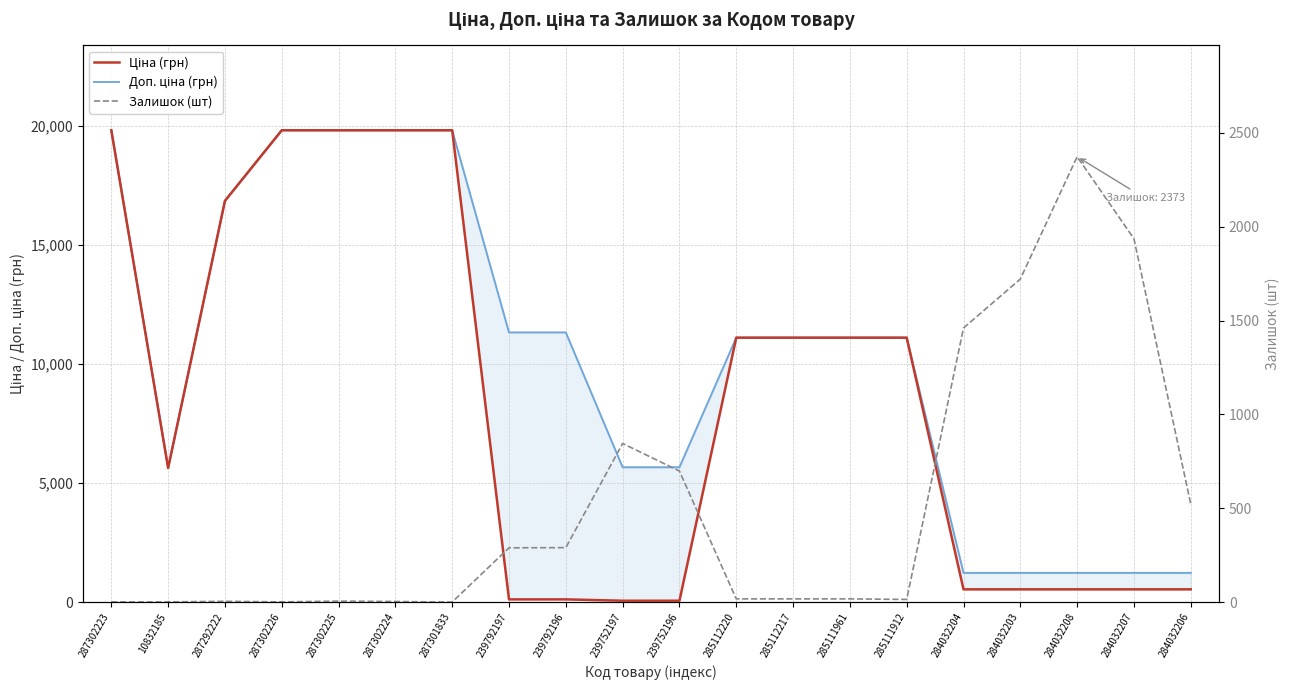

What is the sum of the Залишок (шт) values at 284032204 and 285111912?

1474.0